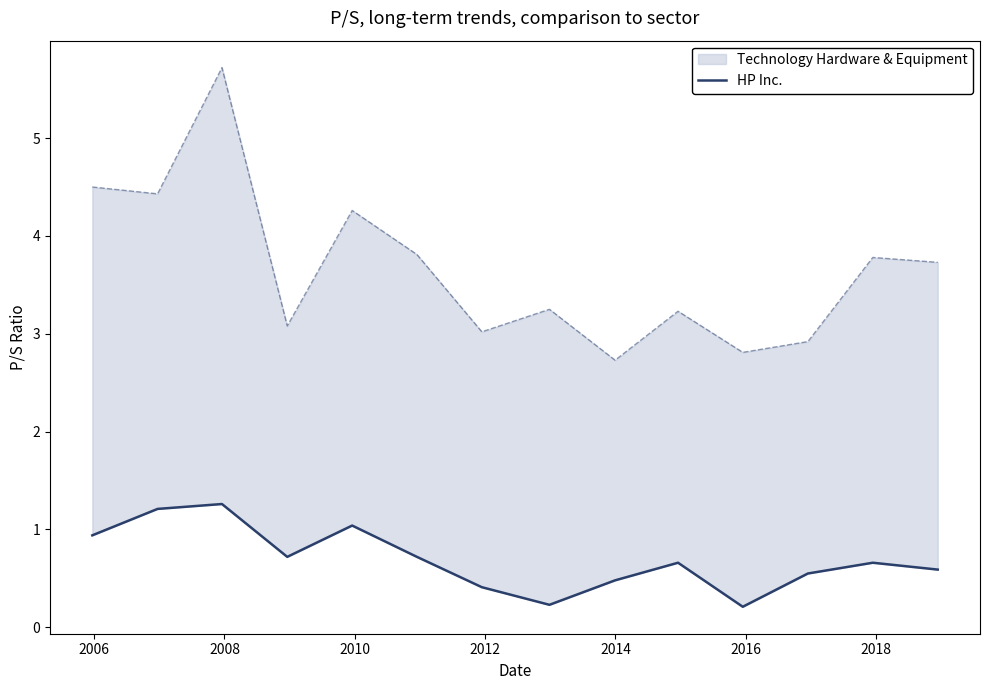

The value at 2014 is 0.2. True or false?

False